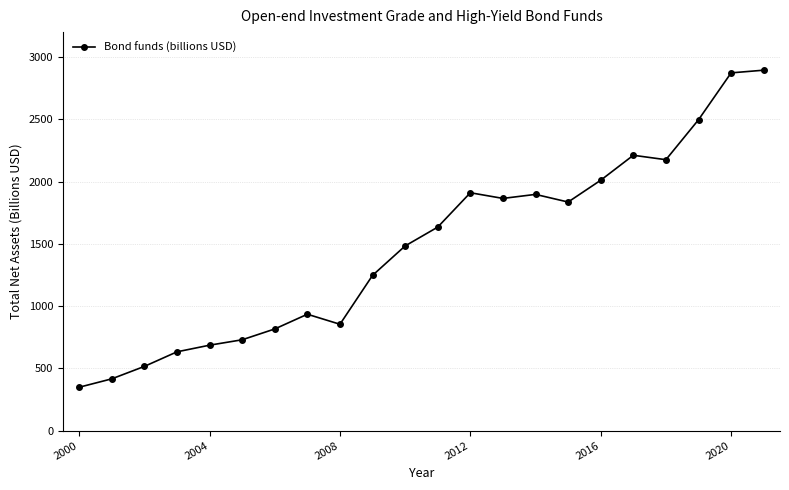

What is the maximum value shown in the chart?

2894.3